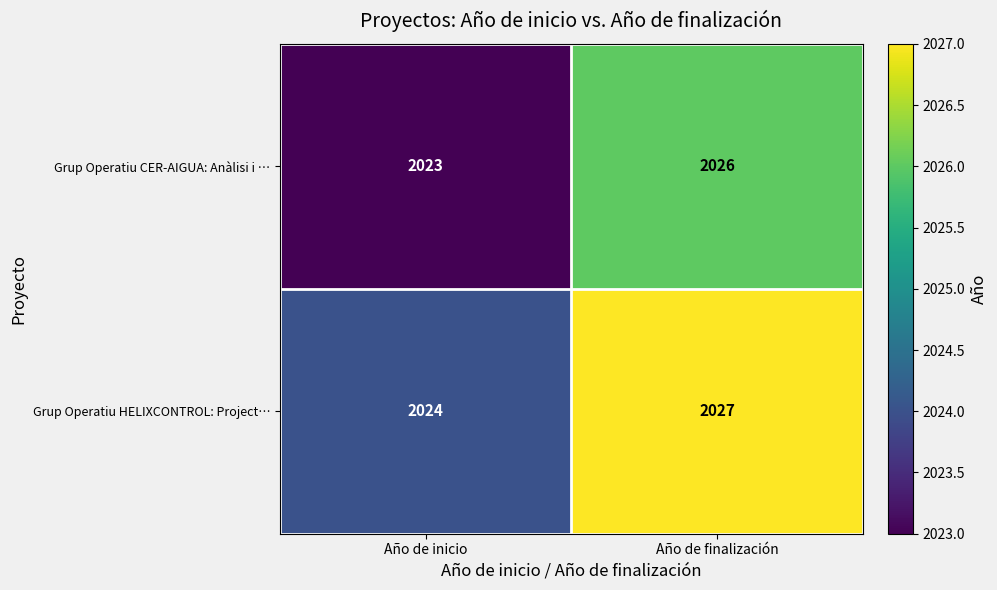

How many distinct data groups are displayed?

2